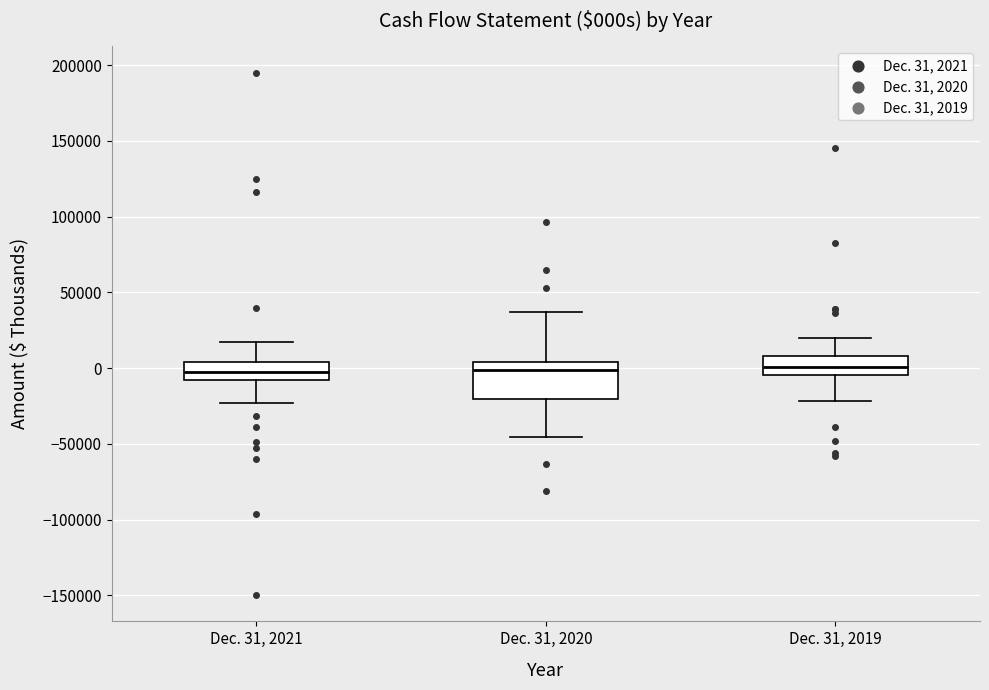

Reading left to right, read every box against the y-axis: the position of its median line, the range the box covers, and the ends of its whiskers. The values are not printed on the chart, so give them approximately, as read against the axis.

Dec. 31, 2021: median 0, box -10000 to 5000, whiskers -25000 to 15000
Dec. 31, 2020: median 0, box -20000 to 5000, whiskers -45000 to 35000
Dec. 31, 2019: median 0, box -5000 to 10000, whiskers -20000 to 20000